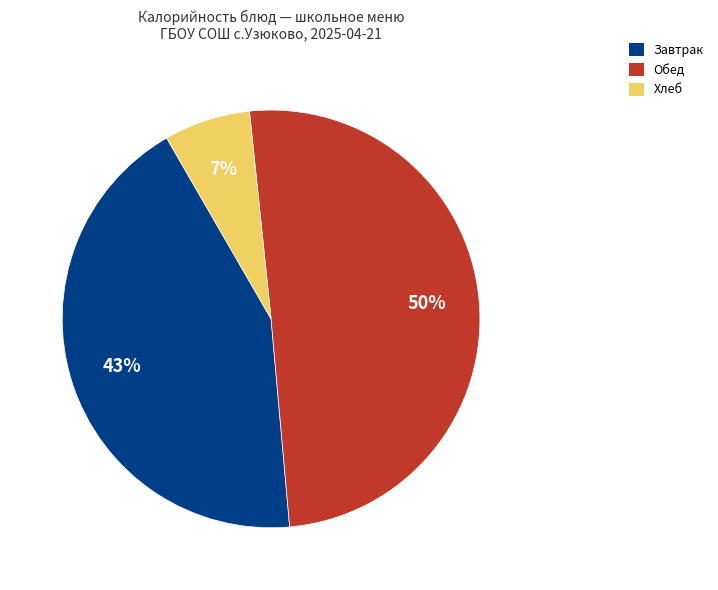

Which has a higher value, Завтрак or Хлеб?

Завтрак